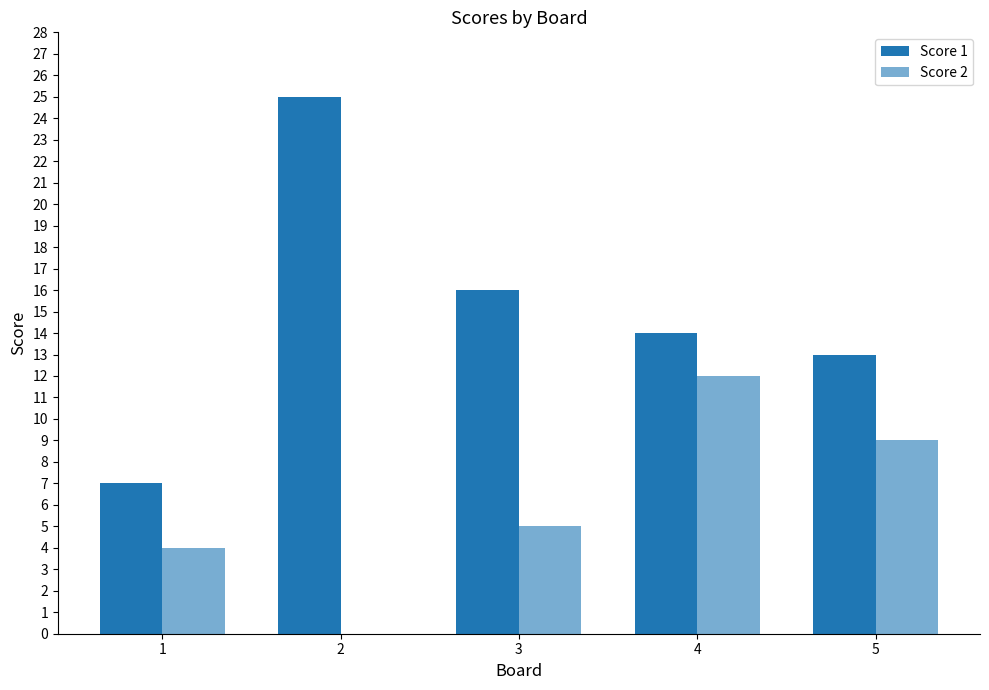

What is the total value across all series at 2?

25